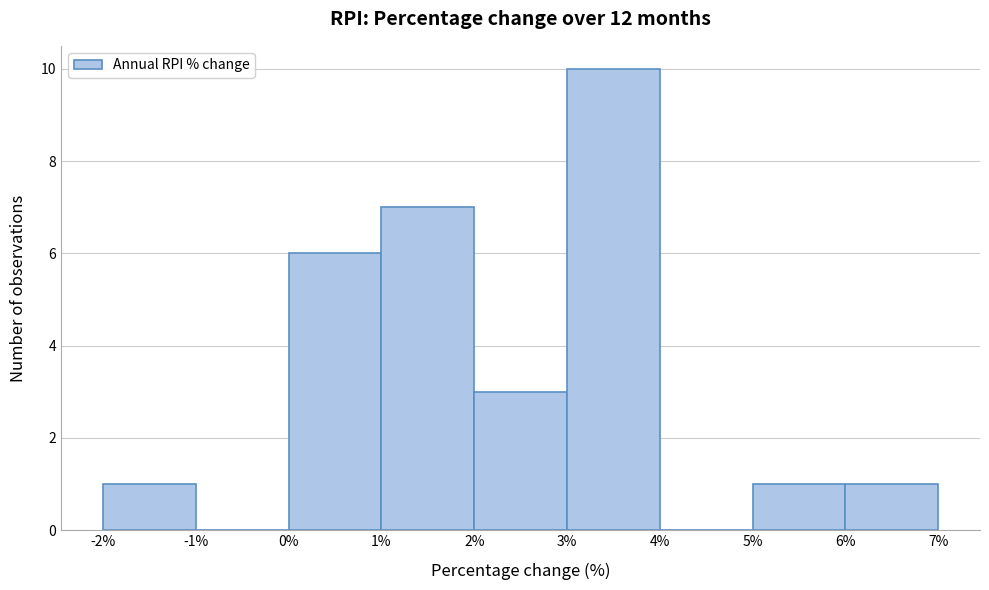

What is the height of the bar covering 0% to 1% on the x-axis? The values are not printed on the chart, so give them approximately, as read against the axis.

6